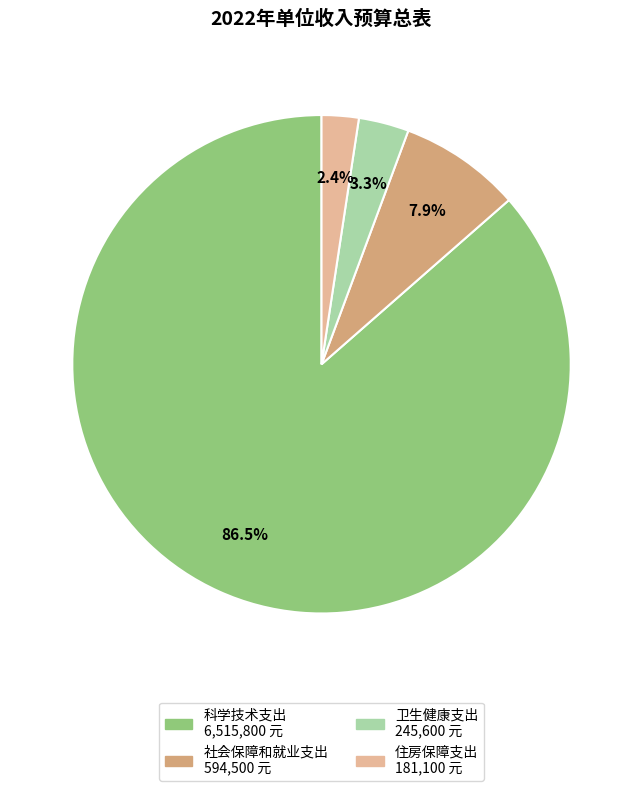

To the nearest percent, what is the difference between the largest and smallest slice percentages?

84%